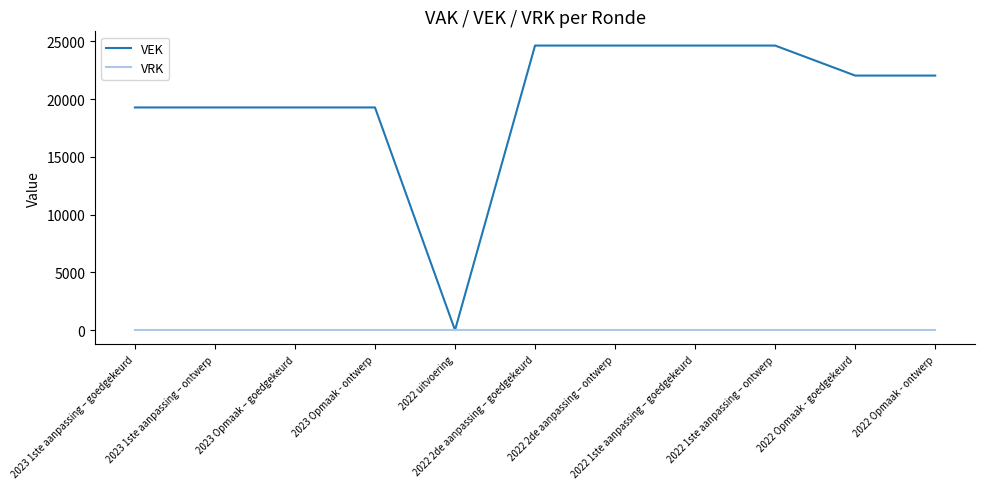

Reading right to left, transcribe all the data shown in this chart.

VEK: 22040	22040	24637	24637	24637	24637	0	19279	19279	19279	19279
VRK: 0	0	0	0	0	0	0	0	0	0	0